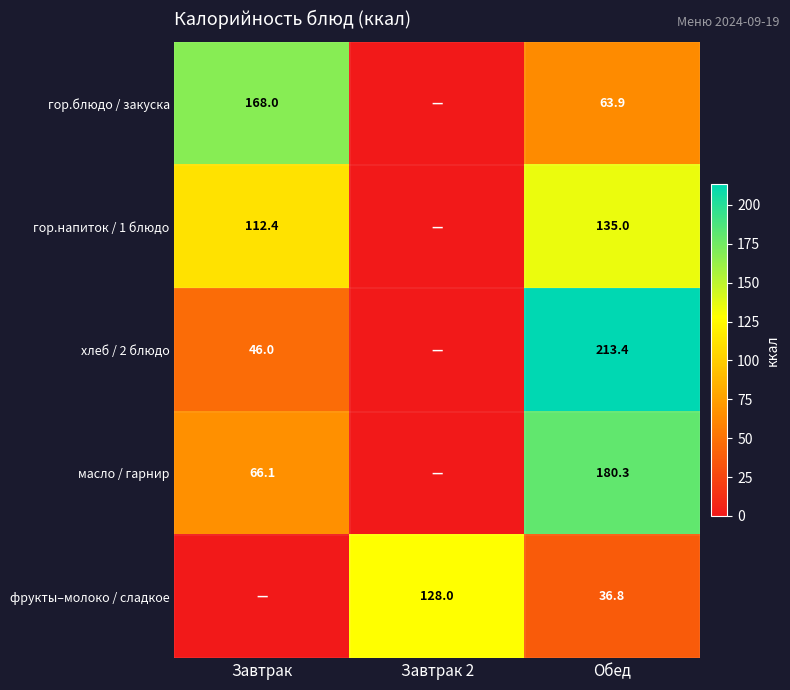

What is the sum of the хлеб / 2 блюдо values at Завтрак and Обед?

259.4